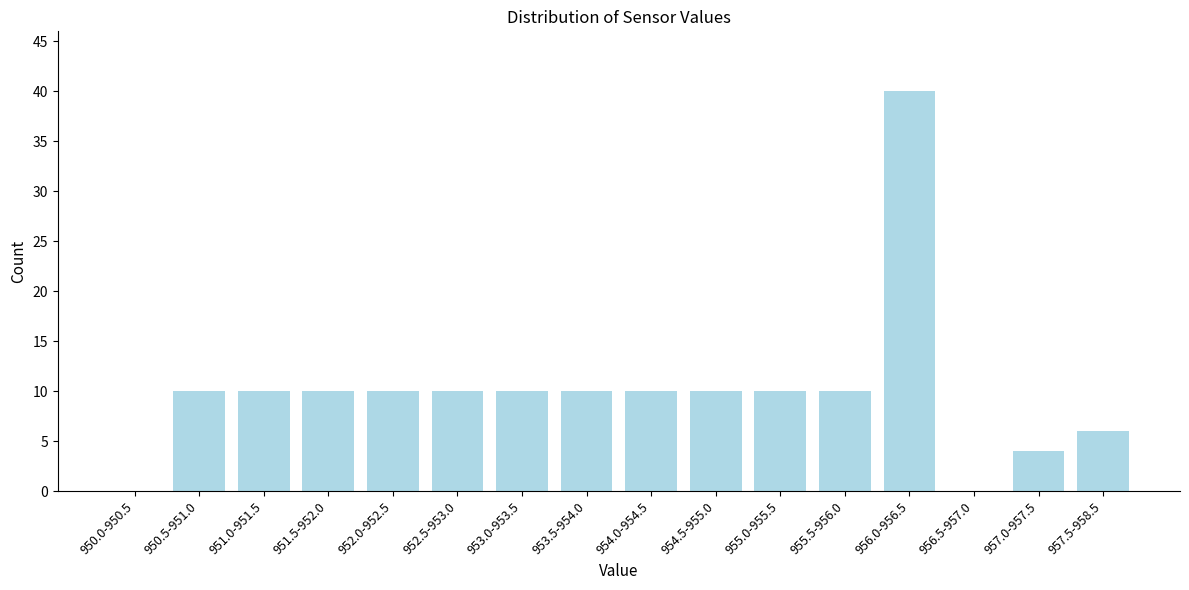

Reading left to right, transcribe all the data shown in this chart.

950.0-950.5=0	950.5-951.0=10	951.0-951.5=10	951.5-952.0=10	952.0-952.5=10	952.5-953.0=10	953.0-953.5=10	953.5-954.0=10	954.0-954.5=10	954.5-955.0=10	955.0-955.5=10	955.5-956.0=10	956.0-956.5=40	956.5-957.0=0	957.0-957.5=4	957.5-958.5=6